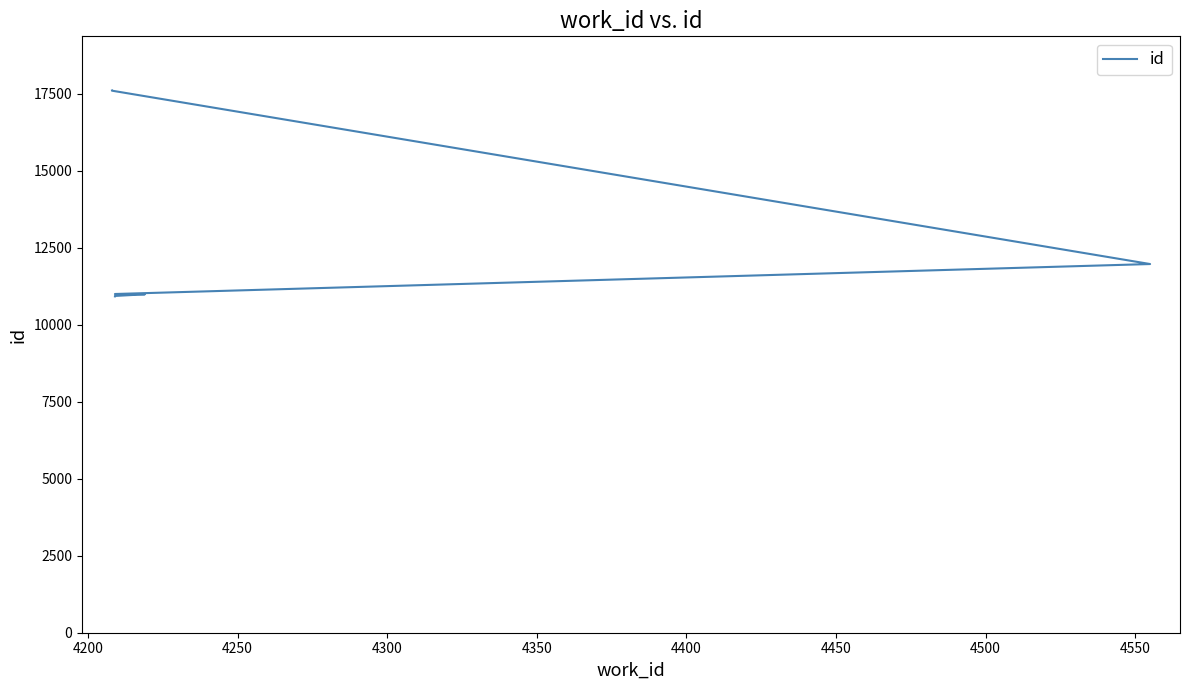

Between 4300 and 4450, which is larger?

4450